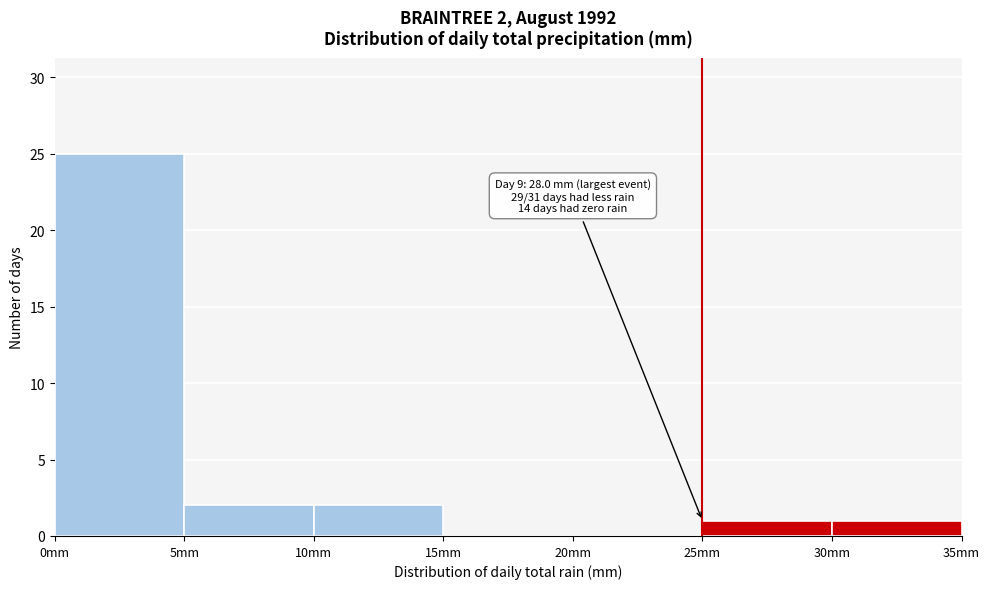

Which range on the x-axis has the tallest bar?

0 to 5